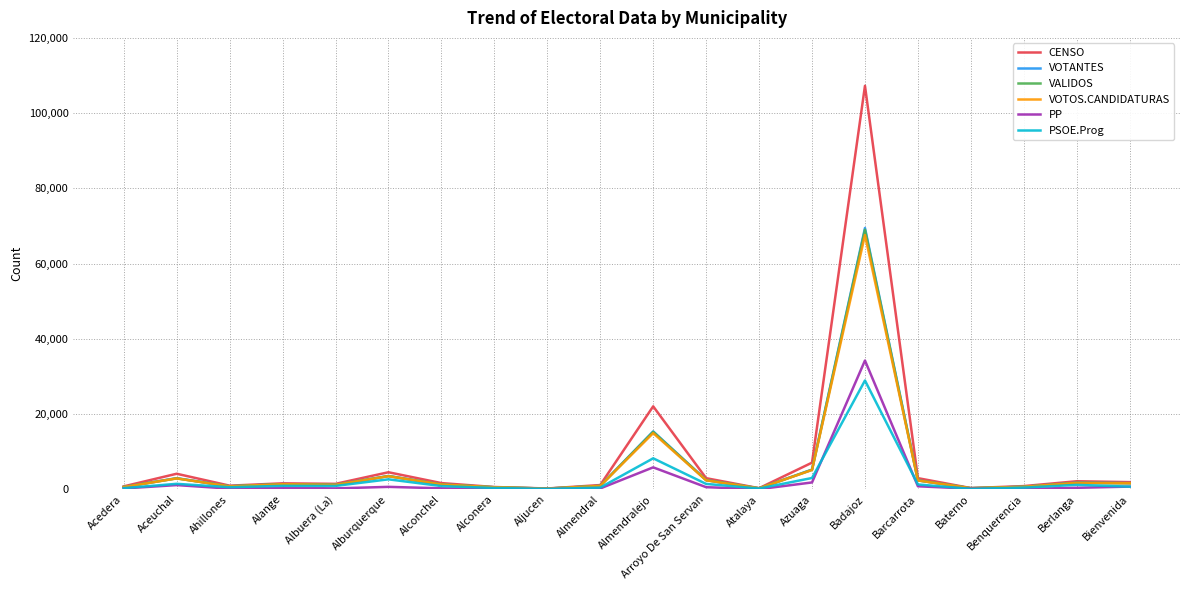

What is the maximum value shown in the chart?

107256